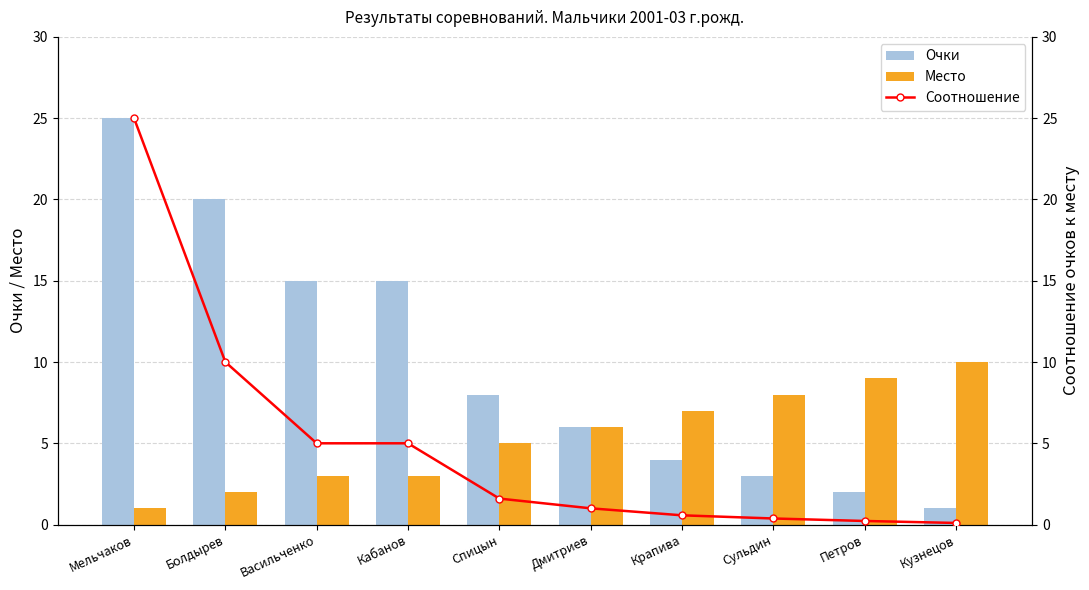

What is the difference between the maximum and second lowest values in the Место series?

8